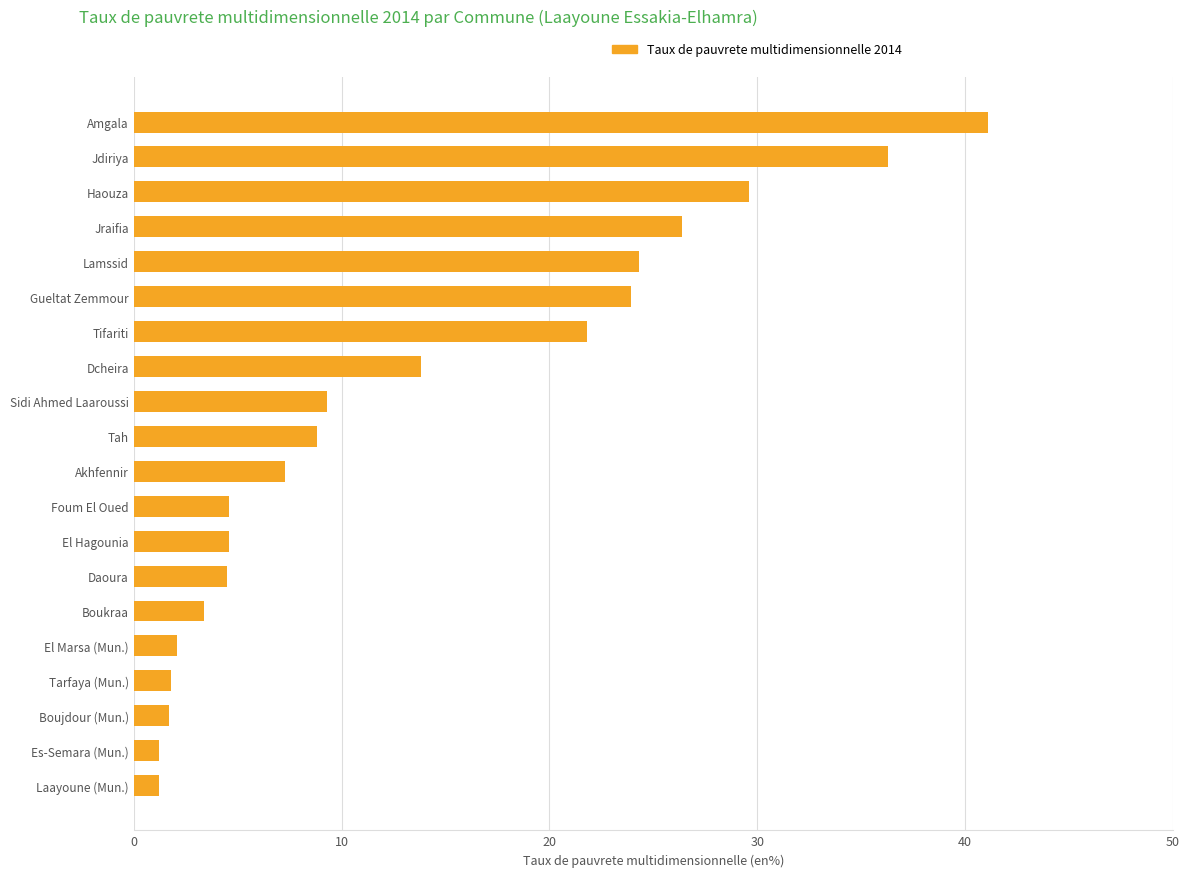

What is the difference between the second highest and second lowest values?

35.1